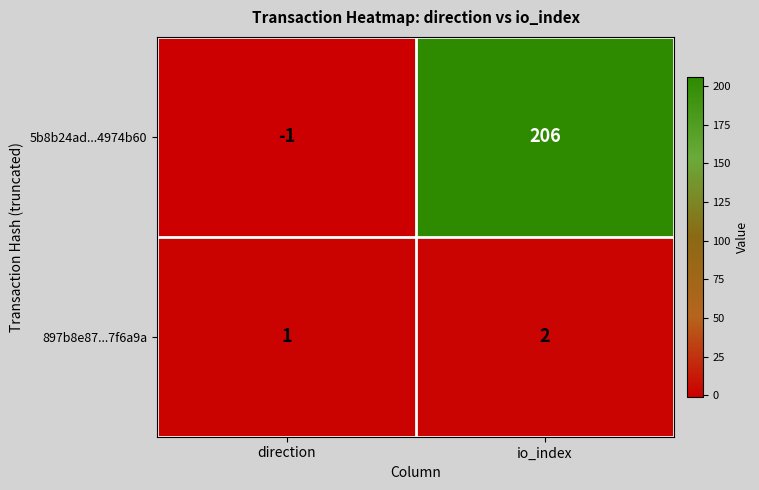

What is the spread (max minus min) of values at io_index?

204